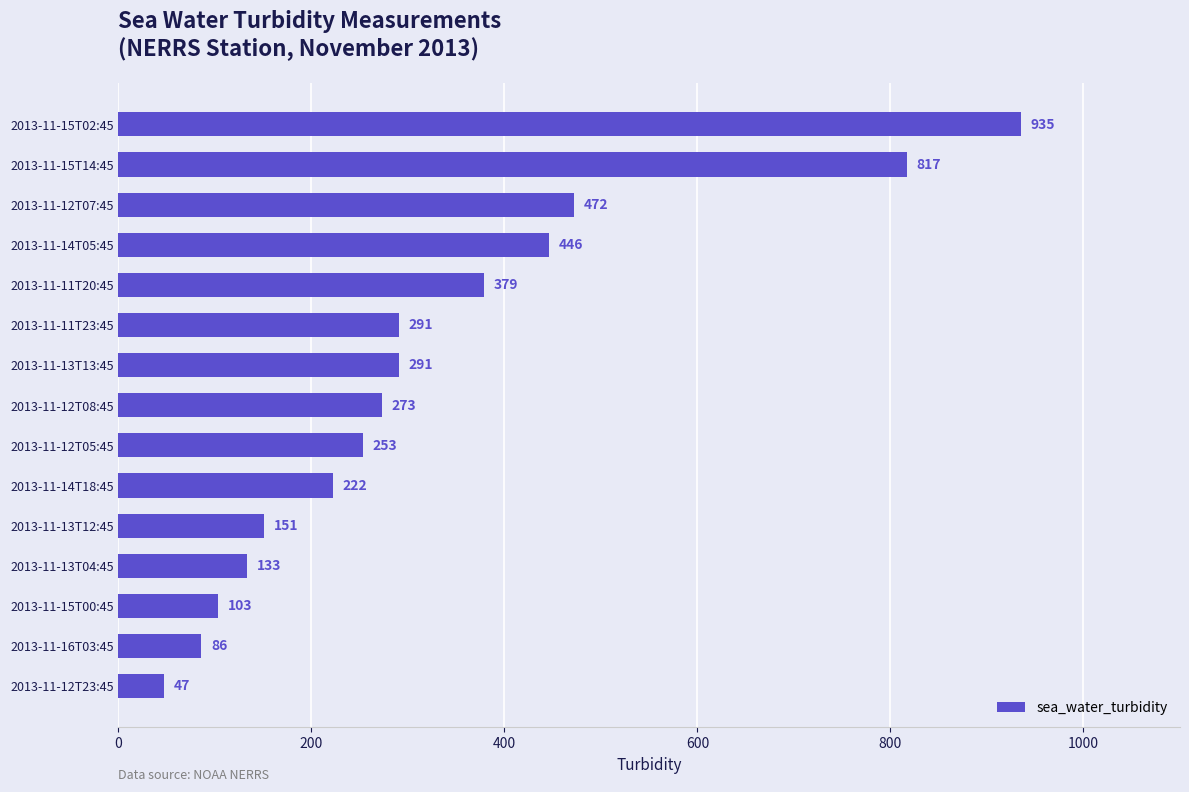

The value at 2013-11-13T12:45 is 151. True or false?

True